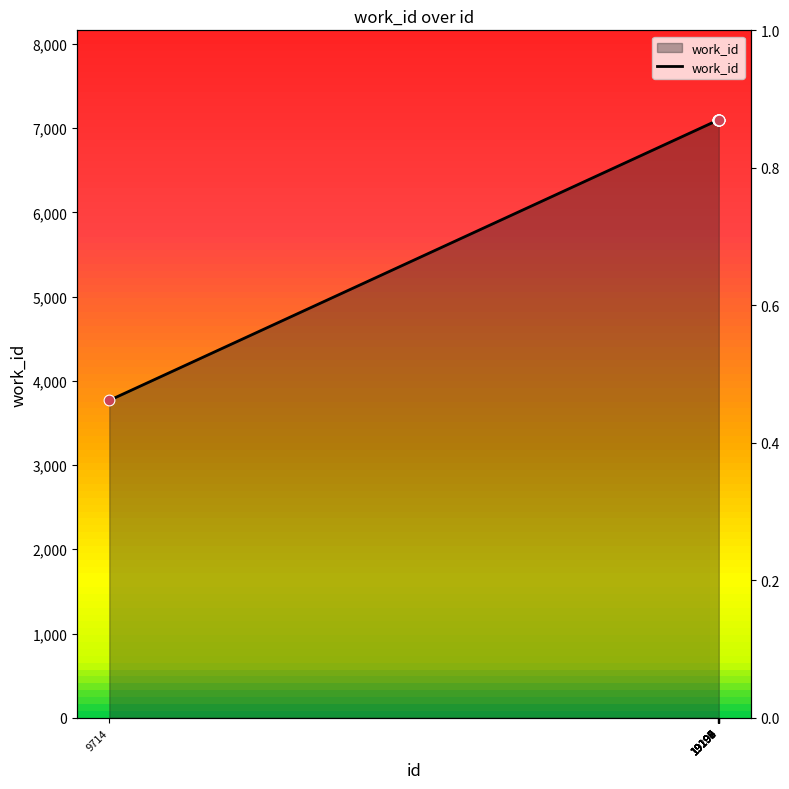

What is the ratio of the value at 9714 to the value at 19193?

0.5